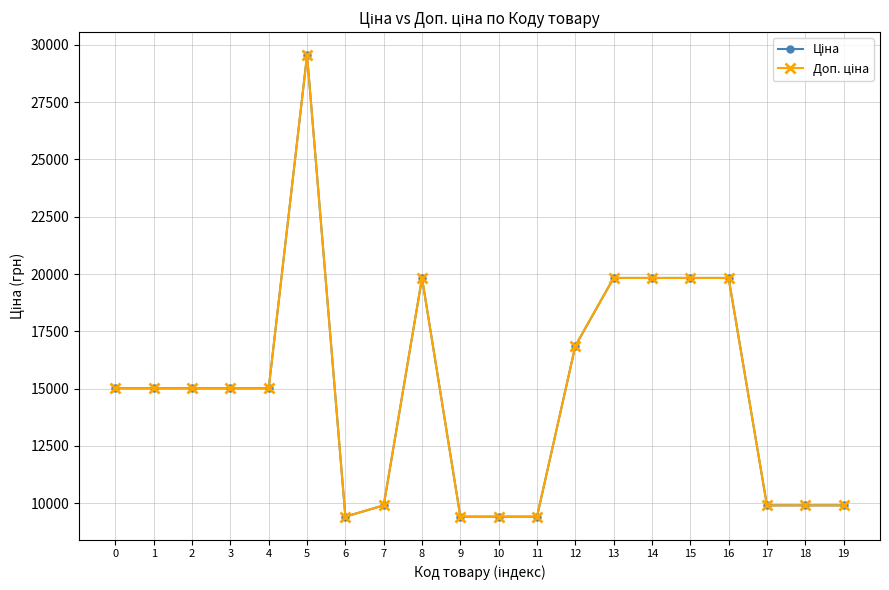

How many interior local valleys does the Ціна series have?

1